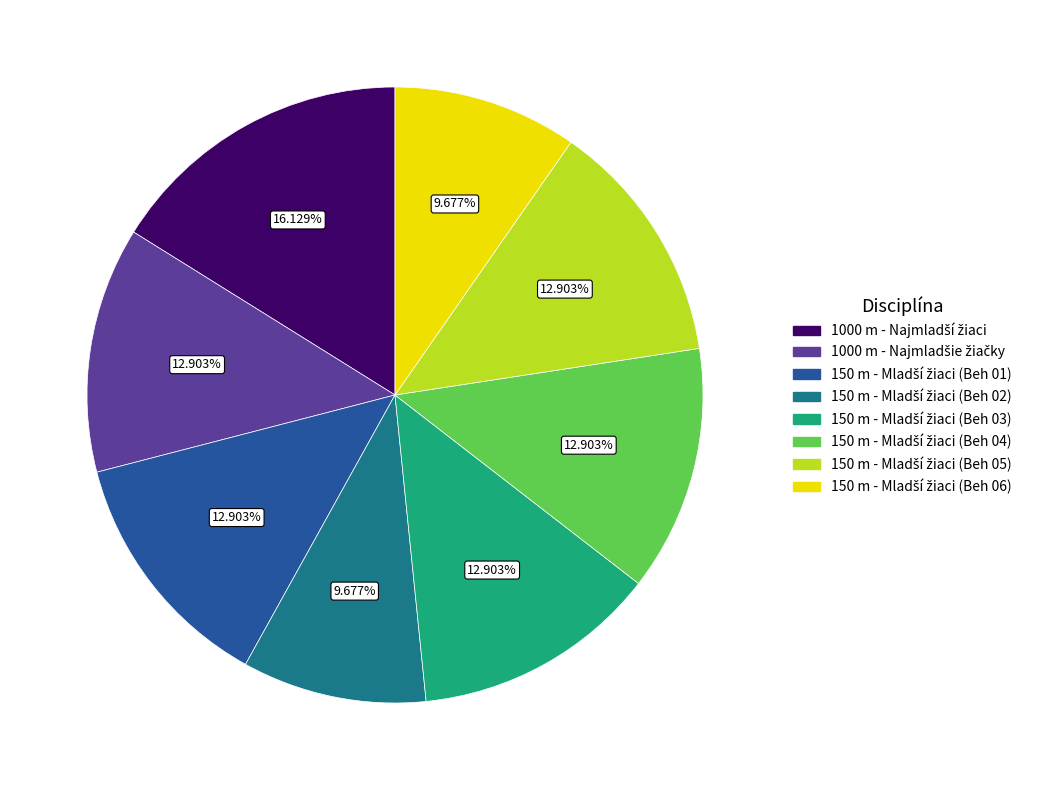

Is there any slice that represents more than half of the pie?

No